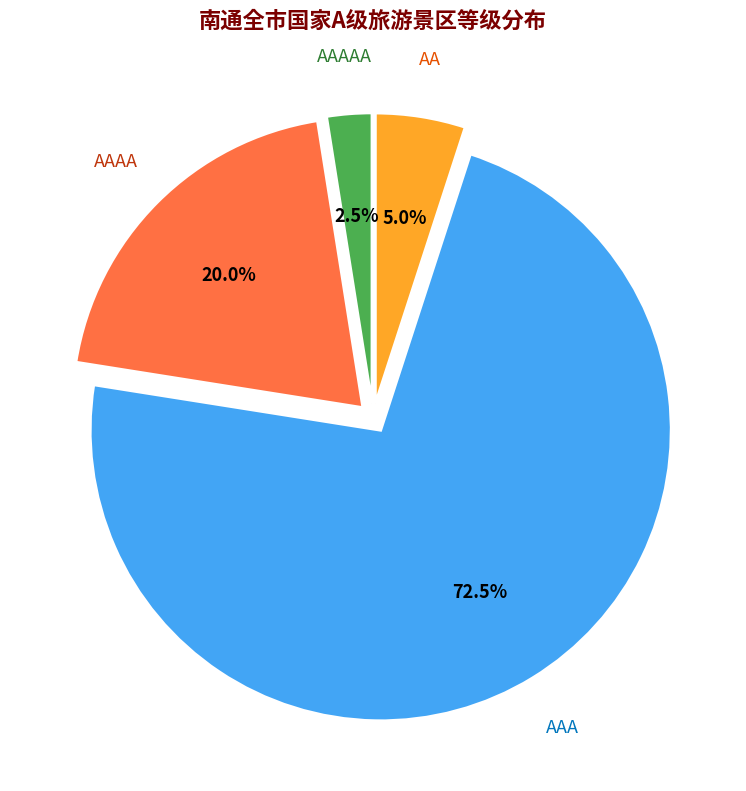

Which has a higher value, AA or AAAA?

AAAA